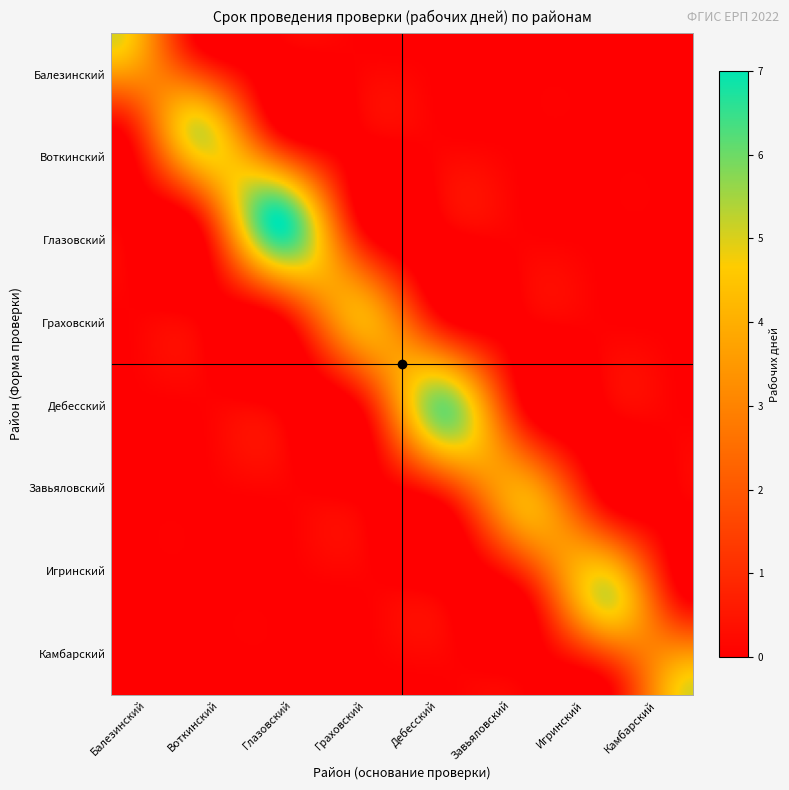

What is the average value of the Воткинский series?

1